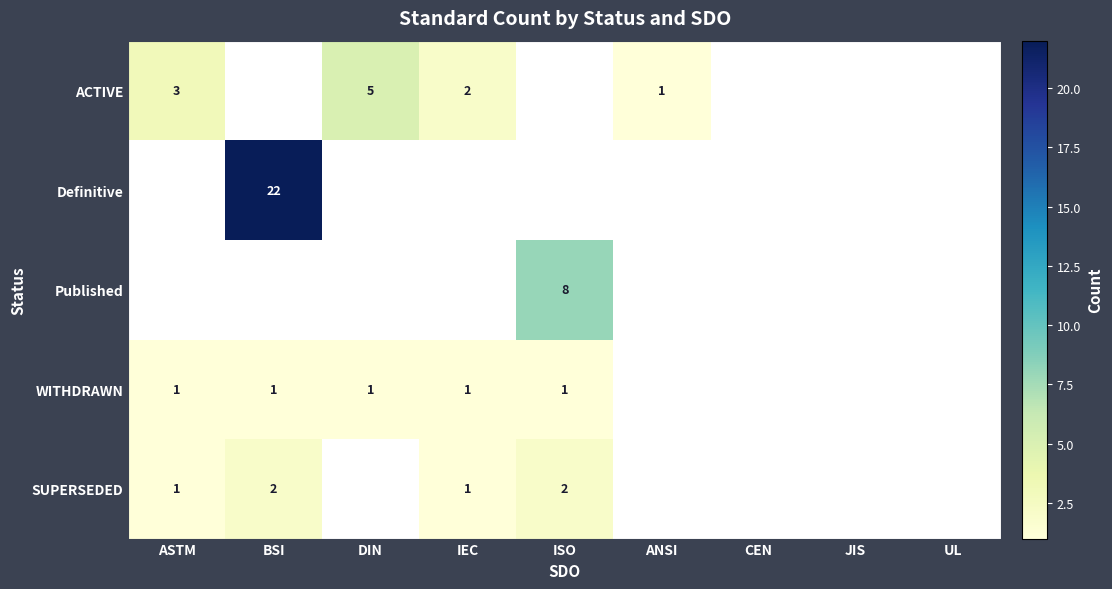

Which series has the largest total across all categories?

Definitive